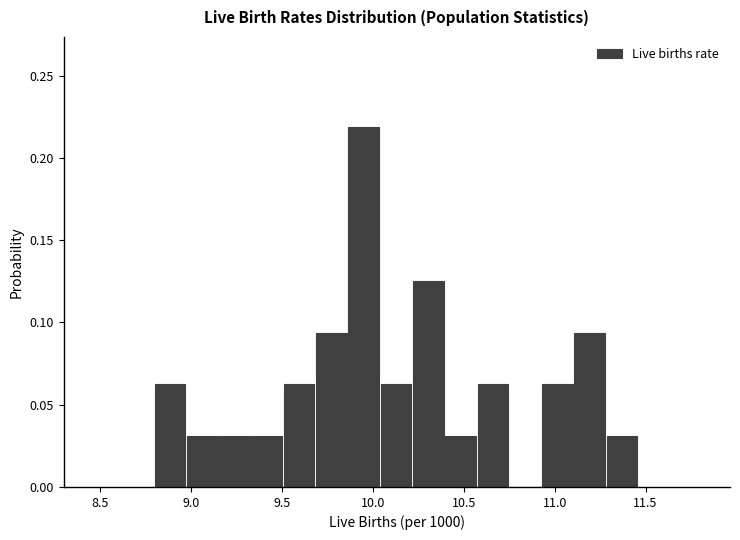

Read against the x-axis, roughly where is the centre of the tallest bar?

9.95